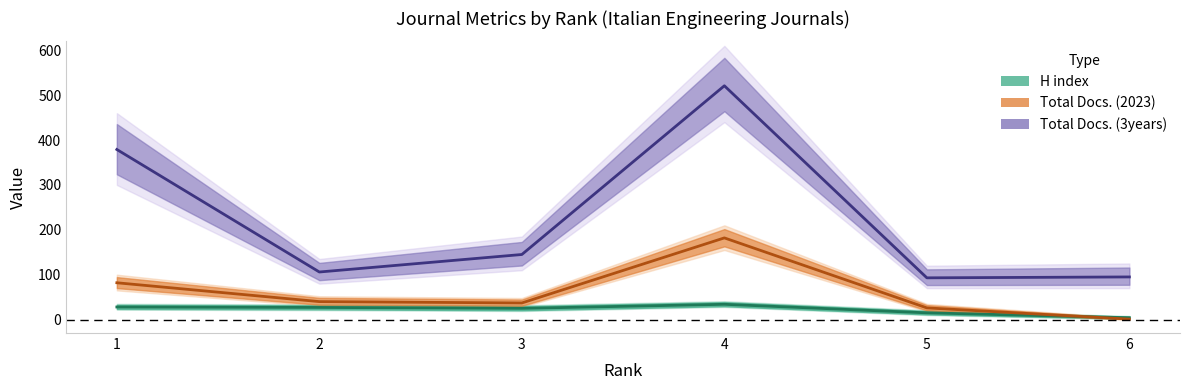

Rank the categories by Total Docs. (2023) value from lowest to highest.

6, 5, 3, 2, 1, 4